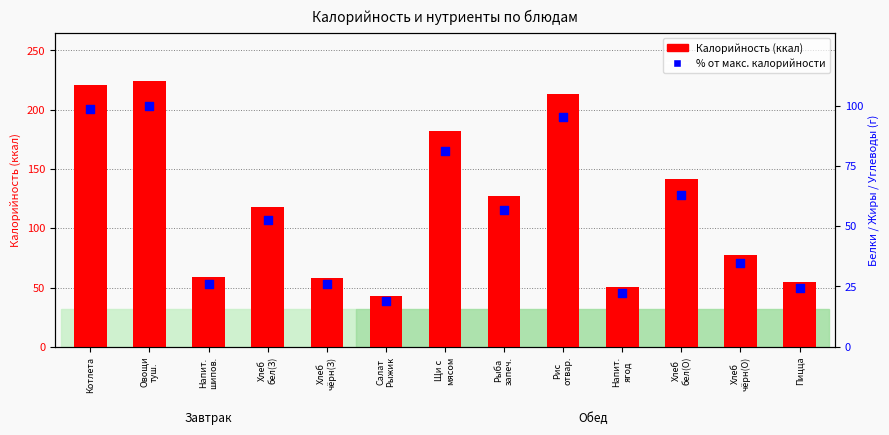

At which category is the sum across all series the highest?

Овощи
туш.